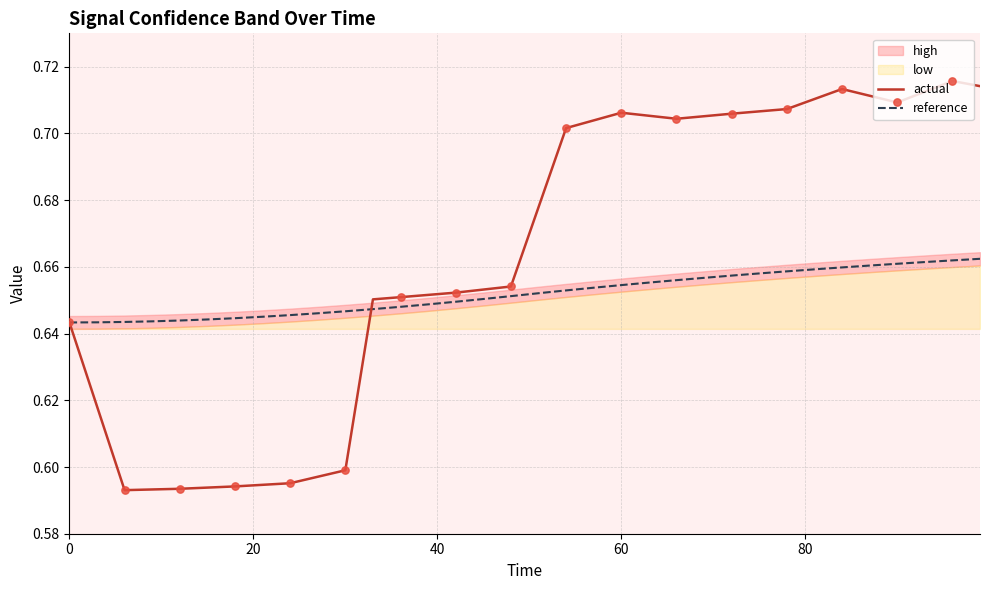

Which series contains the lowest Y value?

actual